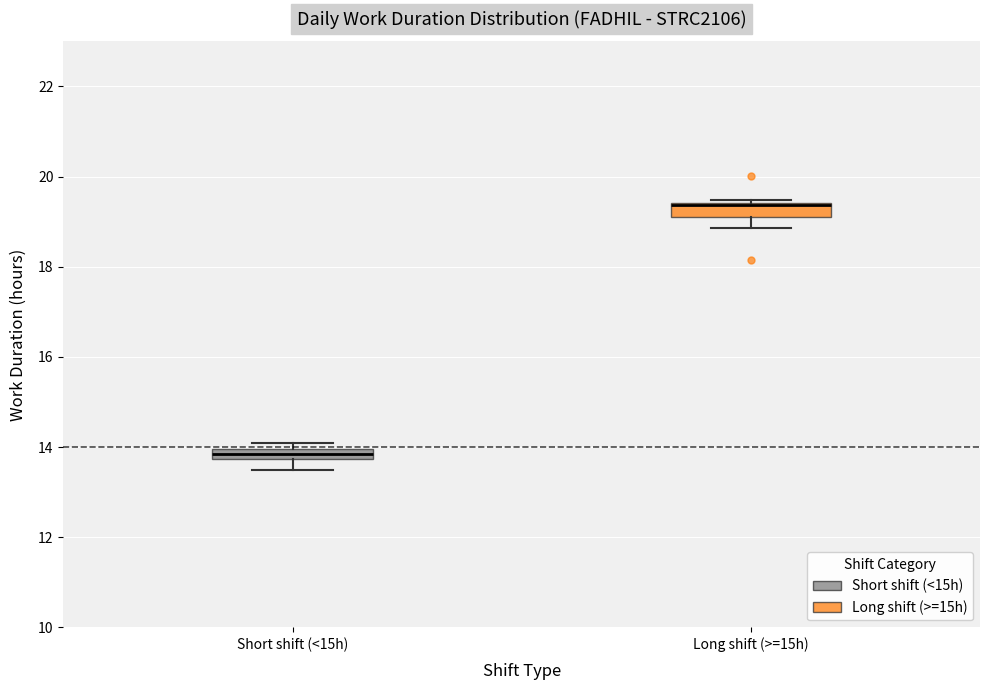

Where is the upper edge of the box for Short shift (<15h) on the y-axis? The values are not printed on the chart, so give them approximately, as read against the axis.

14.0